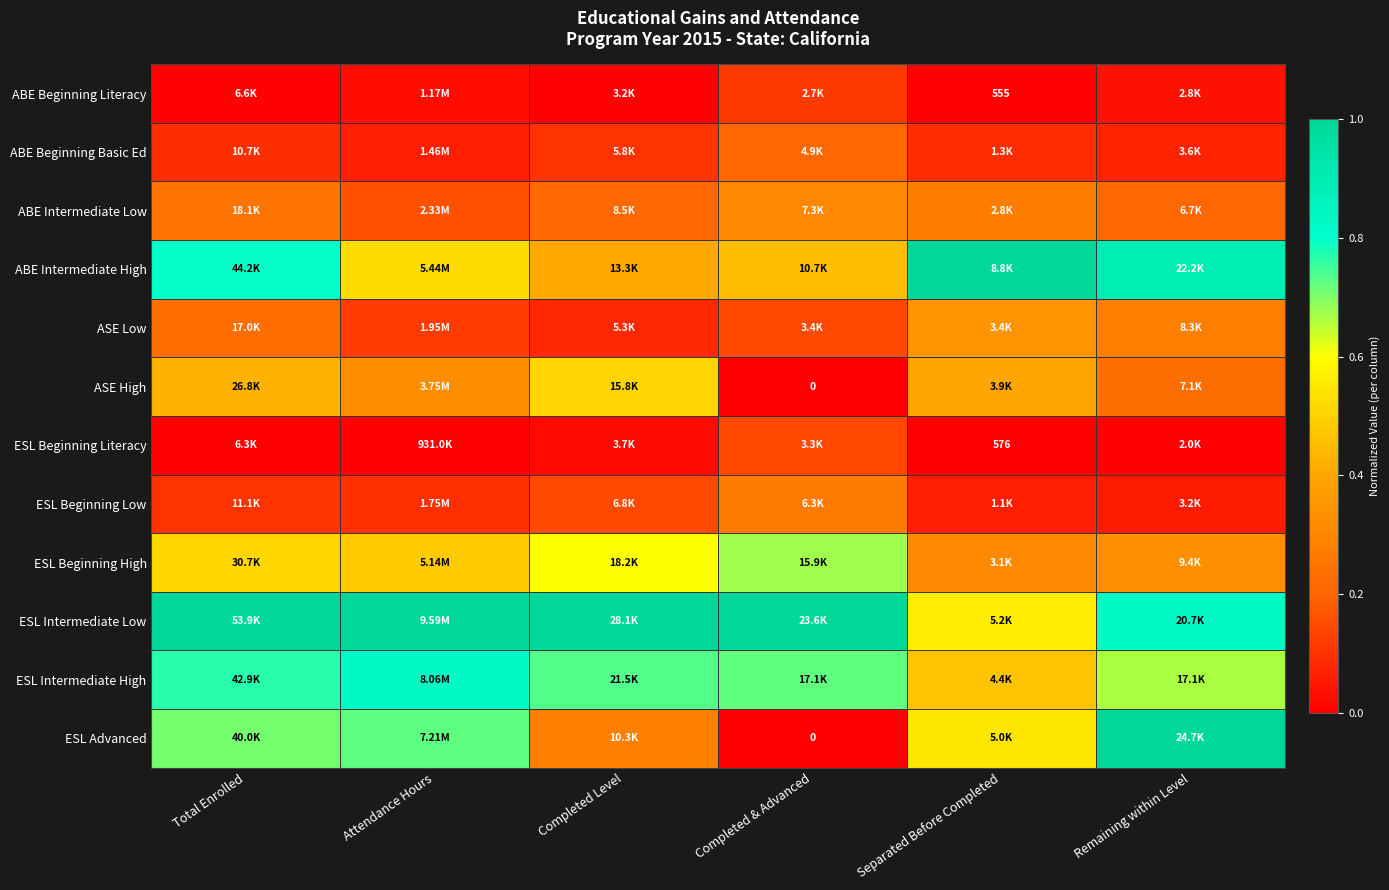

At which label is ESL Beginning High closest to 0?

Separated Before Completed